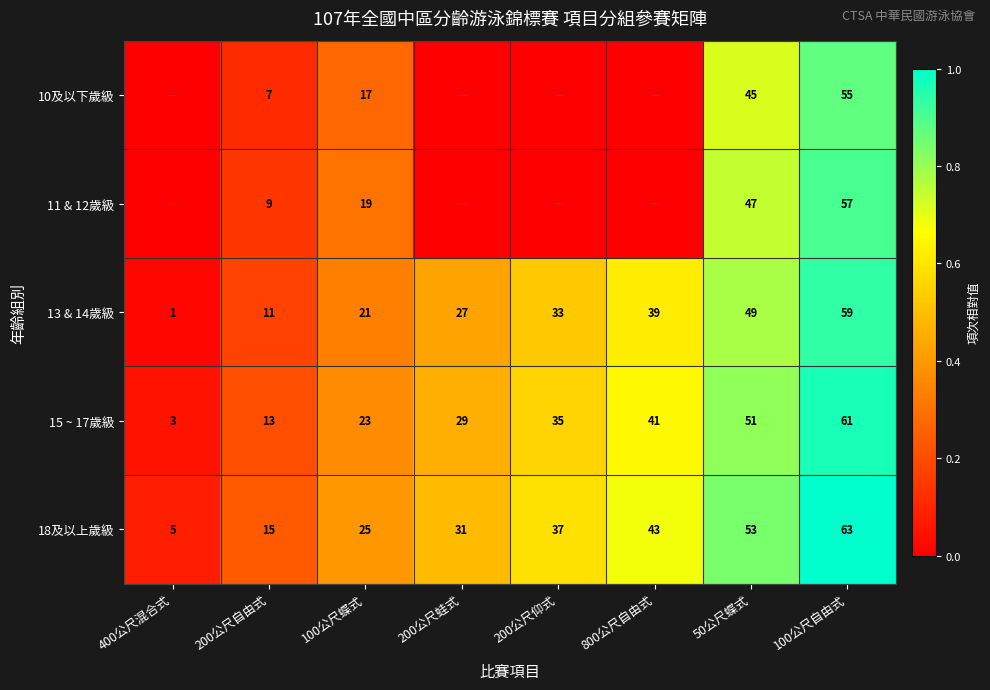

At how many categories does at least one series exceed 0?

8